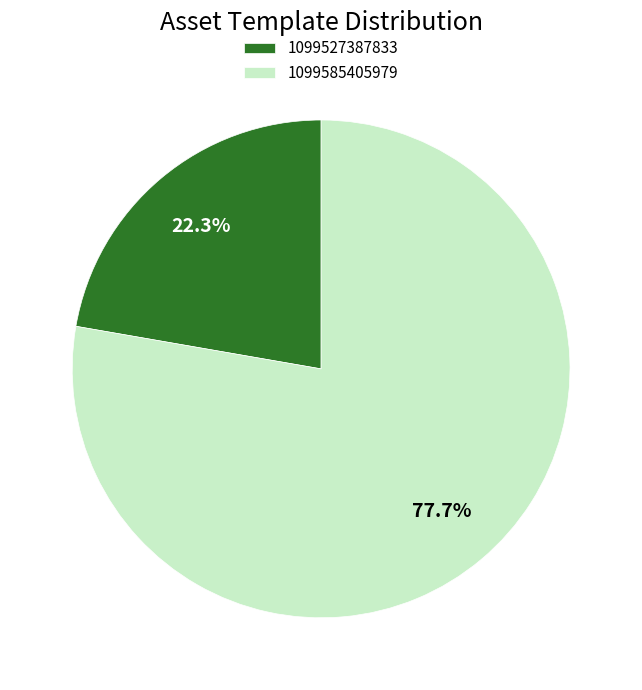

What is the ratio of the value at 1099585405979 to the value at 1099527387833?

3.5